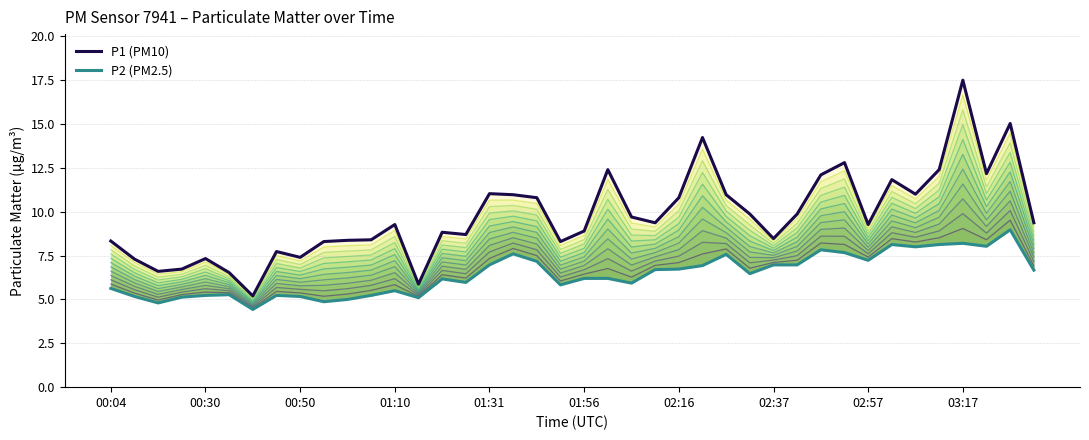

Reading right to left, what are all the values shown in this chart?

P1 (PM10): 9.4	15.0	12.2	17.5	12.4	11.0	11.8	9.3	12.8	12.1	9.9	8.5	9.9	11.0	14.2	10.8	9.4	9.7	12.4	8.9	8.3	10.8	11.0	11.0	8.7	8.8	5.9	9.3	8.4	8.4	8.3	7.4	7.7	5.2	6.5	7.3	6.7	6.6	7.3	8.3
P2 (PM2.5): 6.7	9.0	8.0	8.2	8.1	8.0	8.1	7.2	7.7	7.8	7.0	7.0	6.5	7.6	6.9	6.7	6.7	5.9	6.2	6.2	5.8	7.2	7.6	7.0	6.0	6.2	5.1	5.5	5.2	5.0	4.9	5.2	5.2	4.4	5.3	5.2	5.1	4.8	5.2	5.6